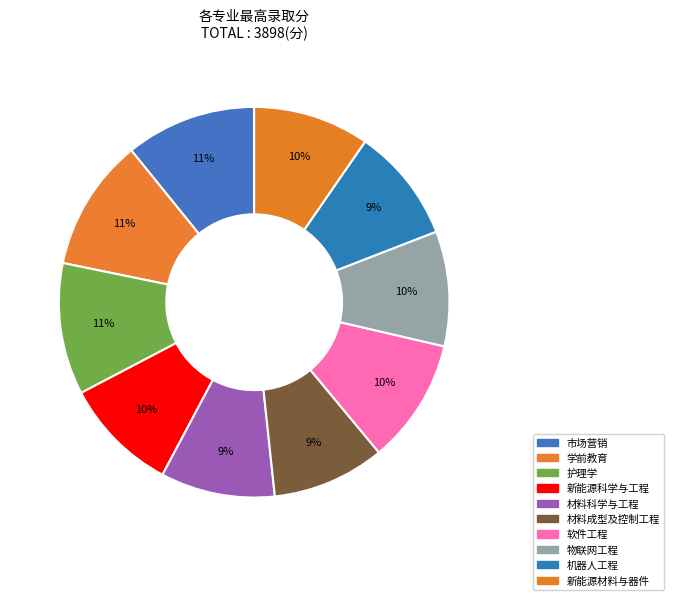

Which slice is the smallest?

材料成型及控制工程